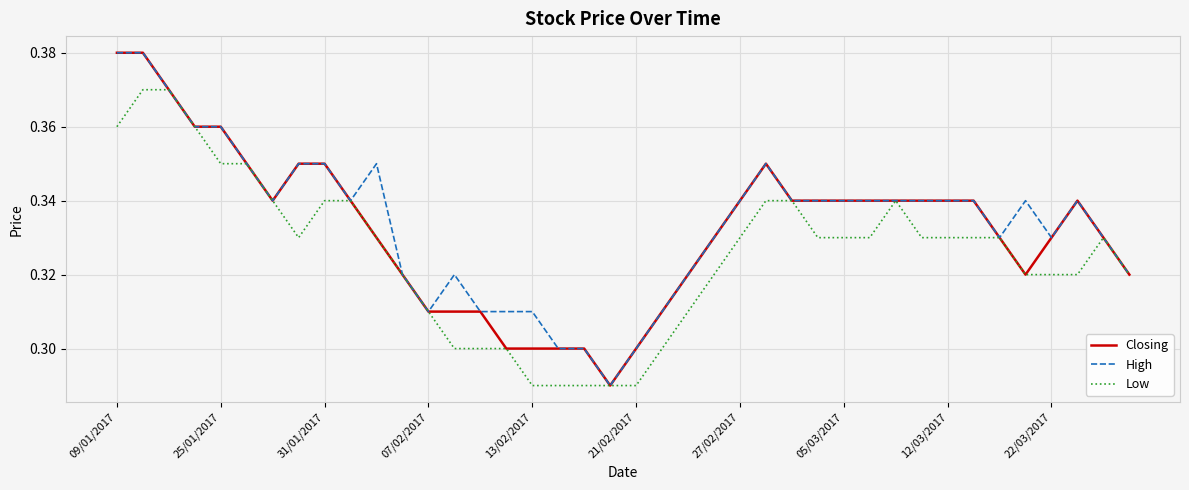

True or false: Low and High cross at least once.

False